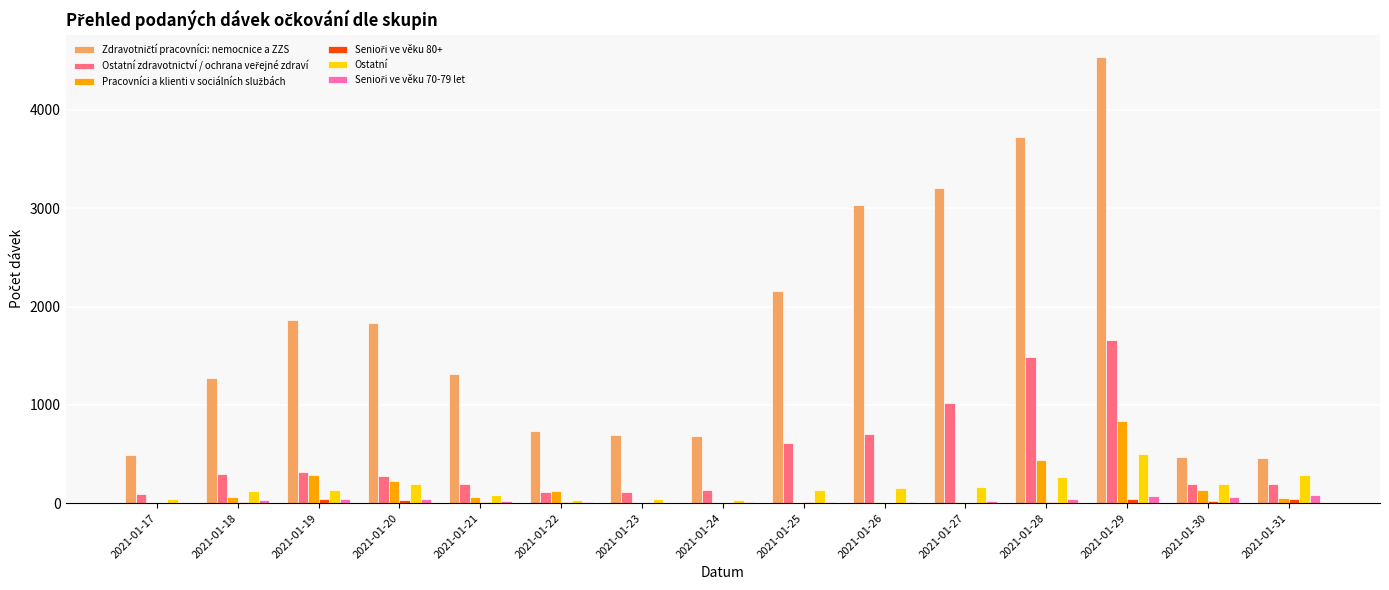

At which category is the sum across all series the highest?

2021-01-29